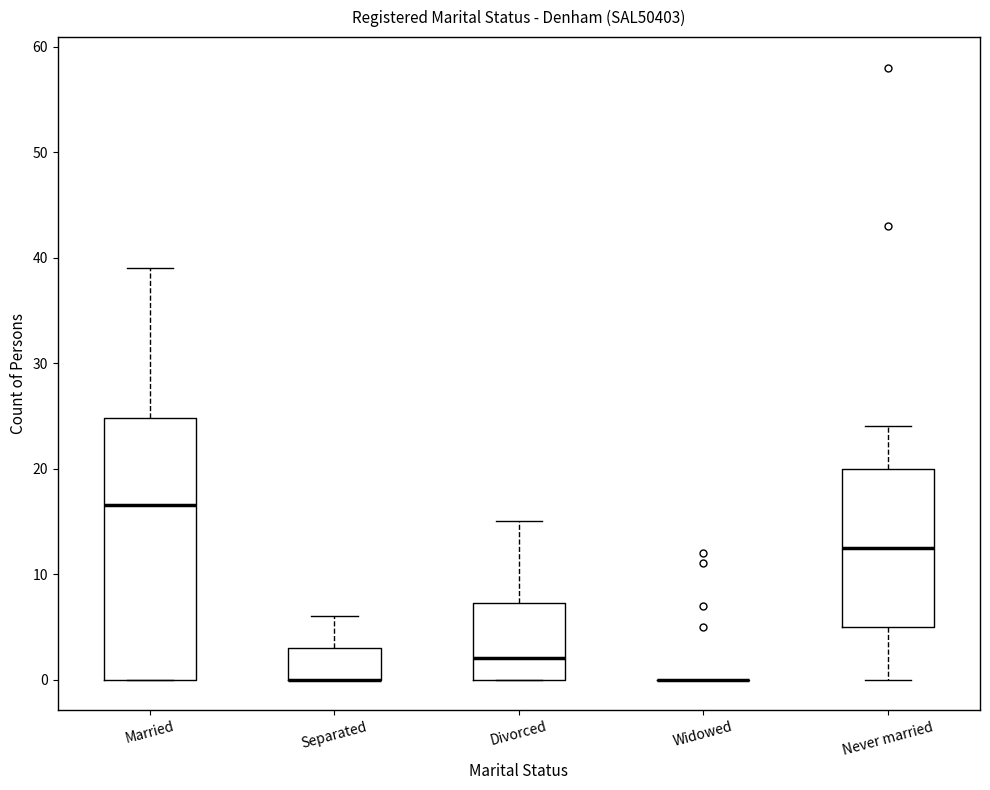

Reading left to right, read every box against the y-axis: the position of its median line, the range the box covers, and the ends of its whiskers. The values are not printed on the chart, so give them approximately, as read against the axis.

Married: median 17, box 0 to 25, whiskers 0 to 39
Separated: median 0 (drawn on the box's lower edge), box 0 to 3, whiskers 0 to 6
Divorced: median 2, box 0 to 7, whiskers 0 to 15
Widowed: box collapsed to a line at 0, whiskers 0 to 0
Never married: median 13, box 5 to 20, whiskers 0 to 24